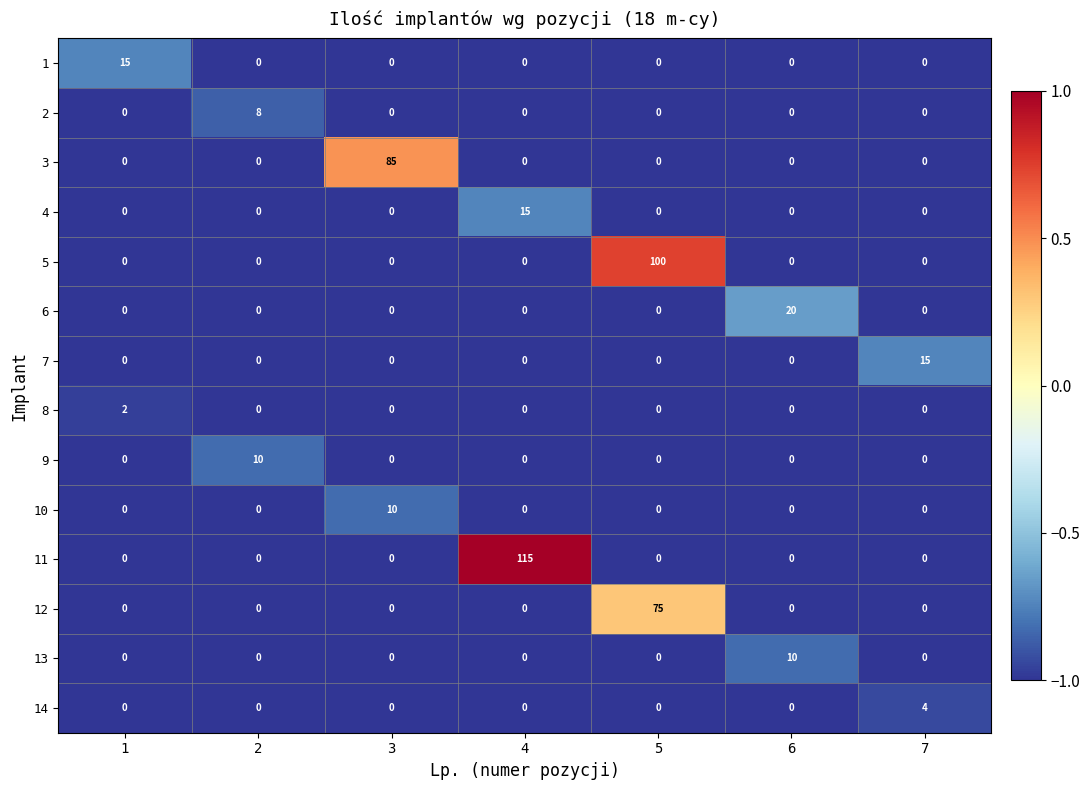

True or false: 7 has a value of 5 at 5.

False